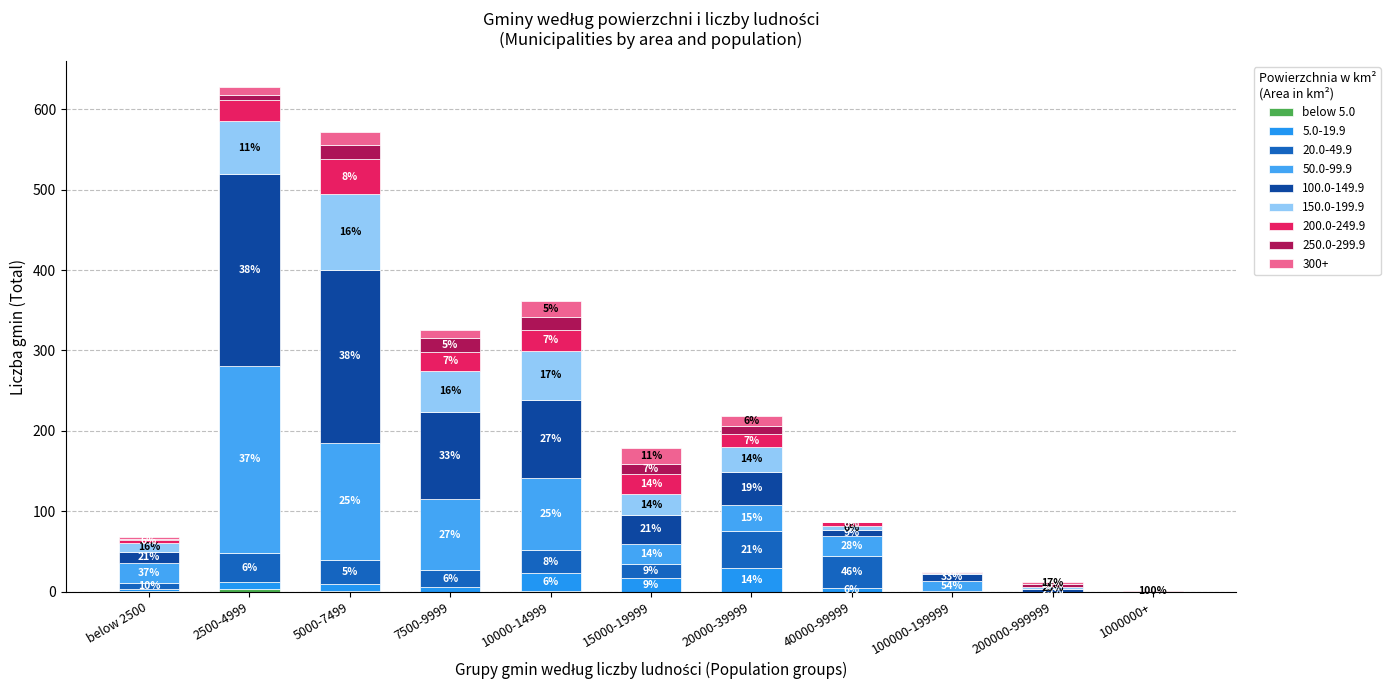

How many categories are shown in the chart?

11